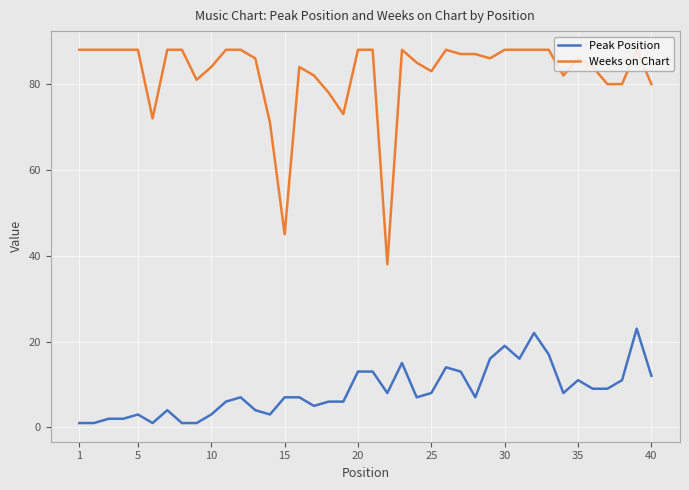

At which category does the chart reach its peak across all series?

1